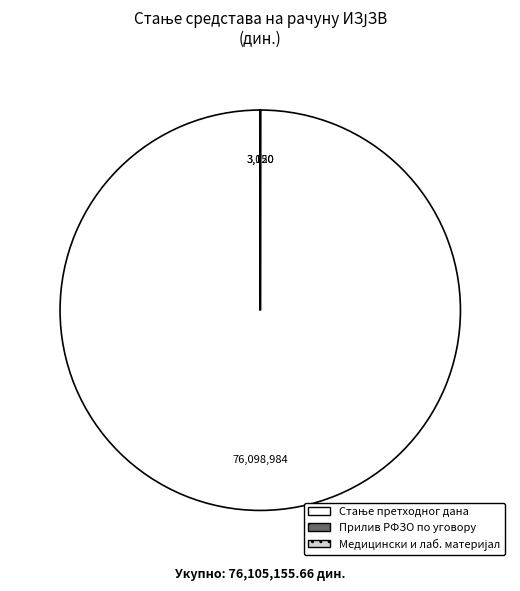

Is there a majority slice in this chart?

Yes